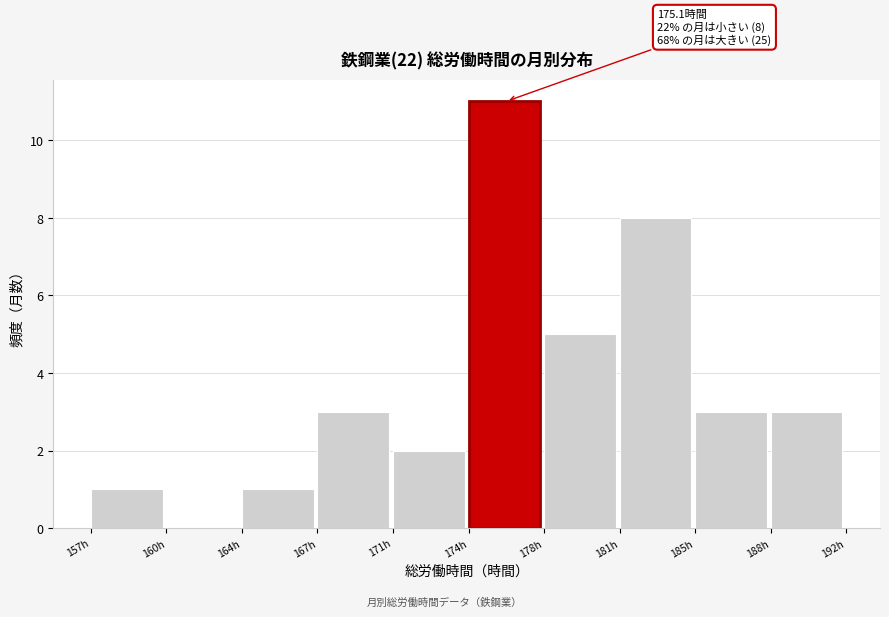

Reading right to left, what are all the values shown in this chart?

188h=3	185h=3	181h=8	178h=5	174h=11	171h=2	167h=3	164h=1	160h=0	157h=1